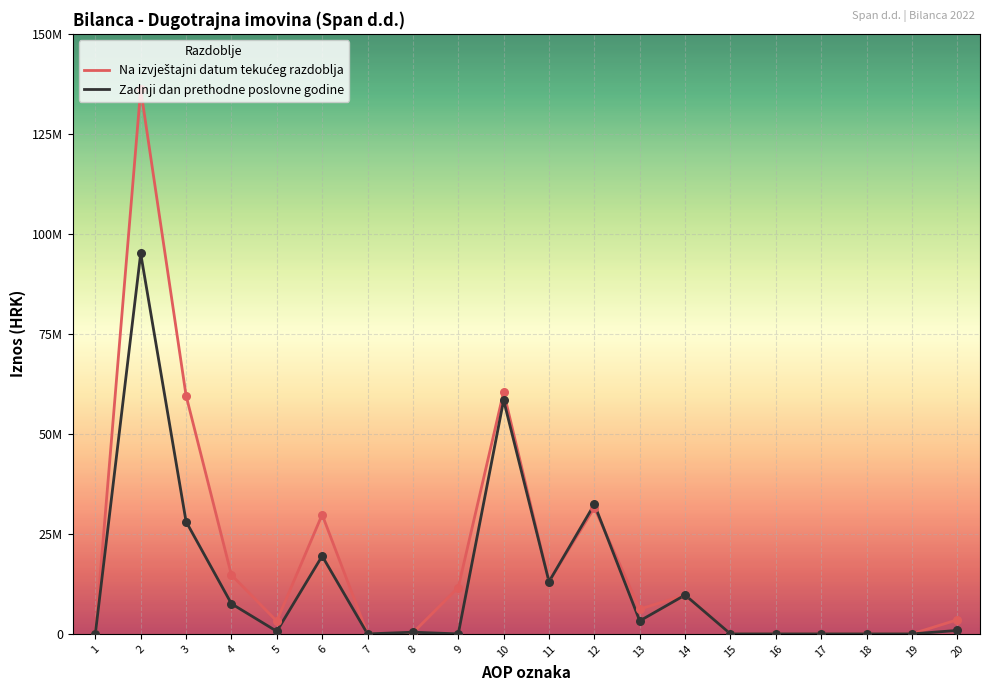

Is the value of Na izvještajni datum tekućeg razdoblja at 11 greater than the value of Zadnji dan prethodne poslovne godine at 4?

Yes